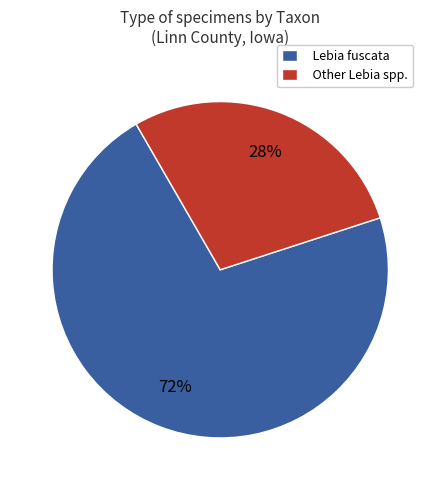

Is there any slice that represents more than half of the pie?

Yes